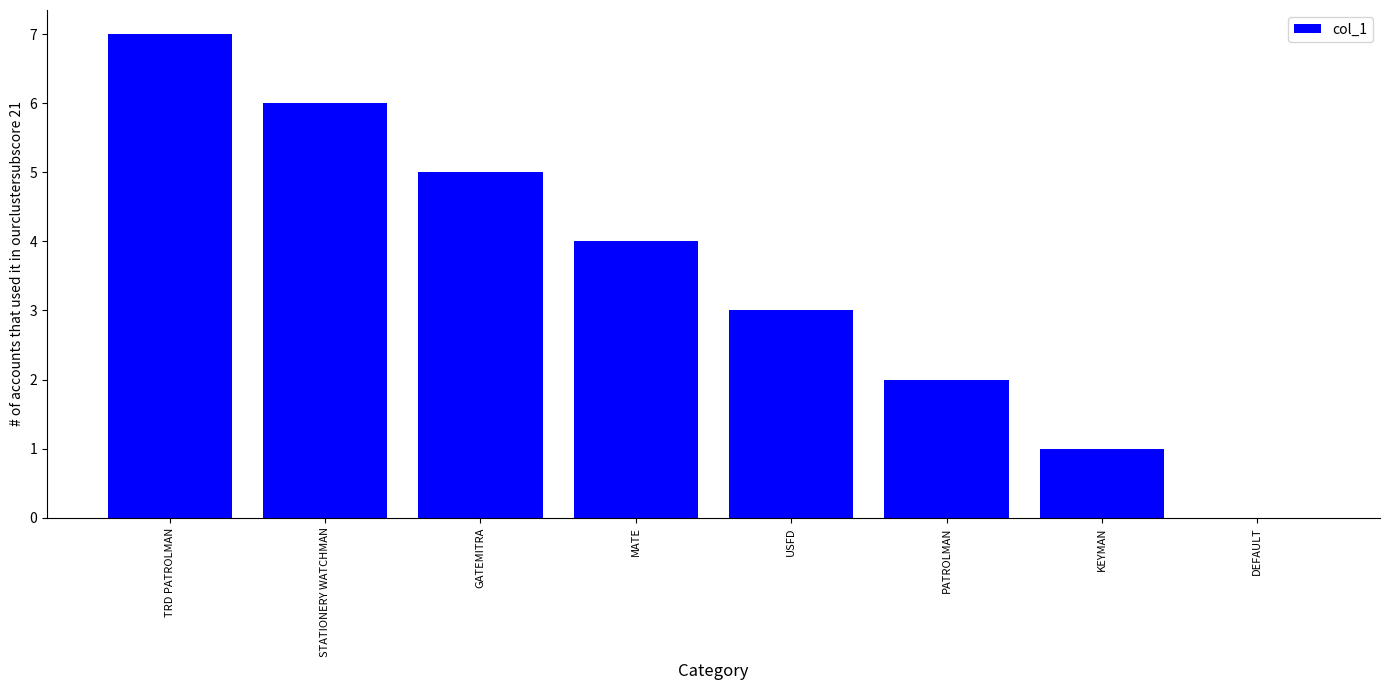

Reading left to right, list all the values displayed in this chart.

TRD PATROLMAN=7	STATIONERY WATCHMAN=6	GATEMITRA=5	MATE=4	USFD=3	PATROLMAN=2	KEYMAN=1	DEFAULT=0